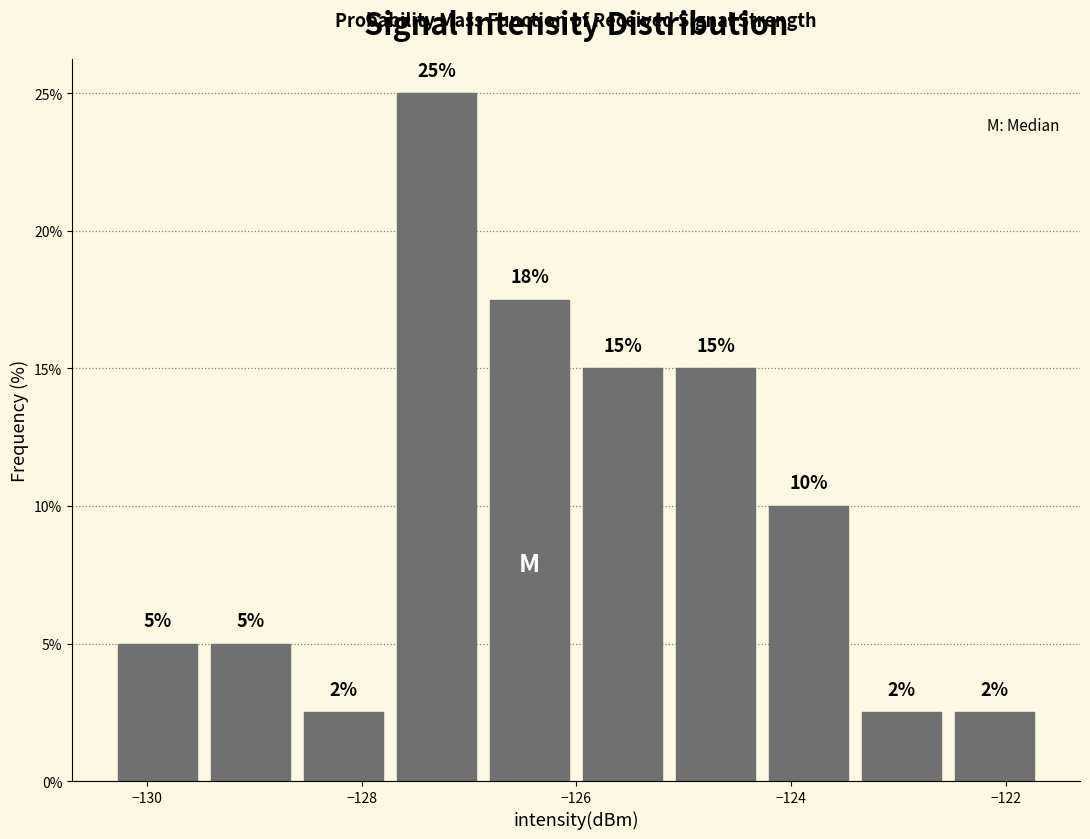

Over which range of the x-axis is the bar tallest?

-127.8 to -126.8